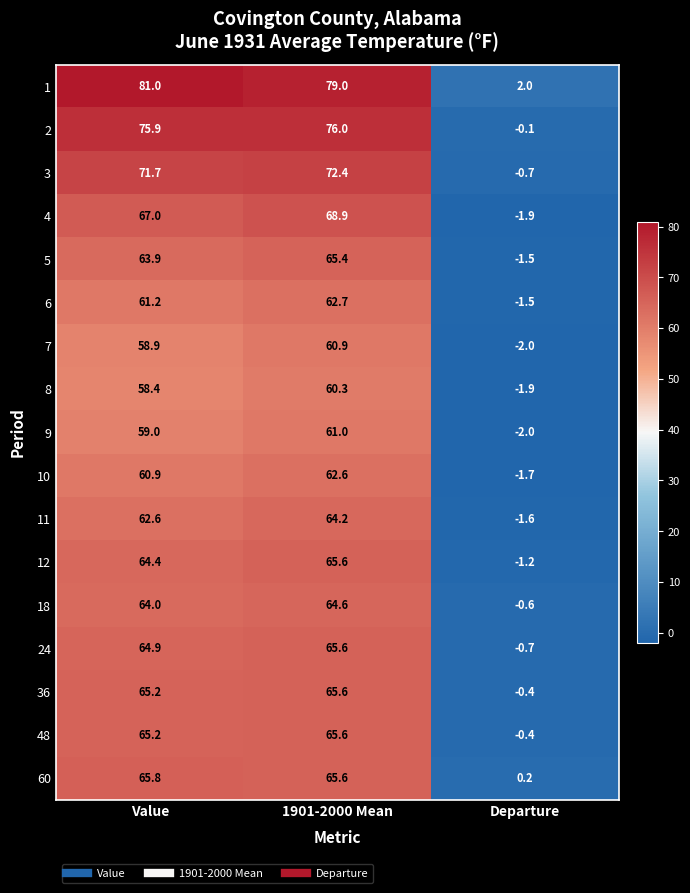

What is the sum of the 6 values at 1901-2000 Mean and Value?

123.9